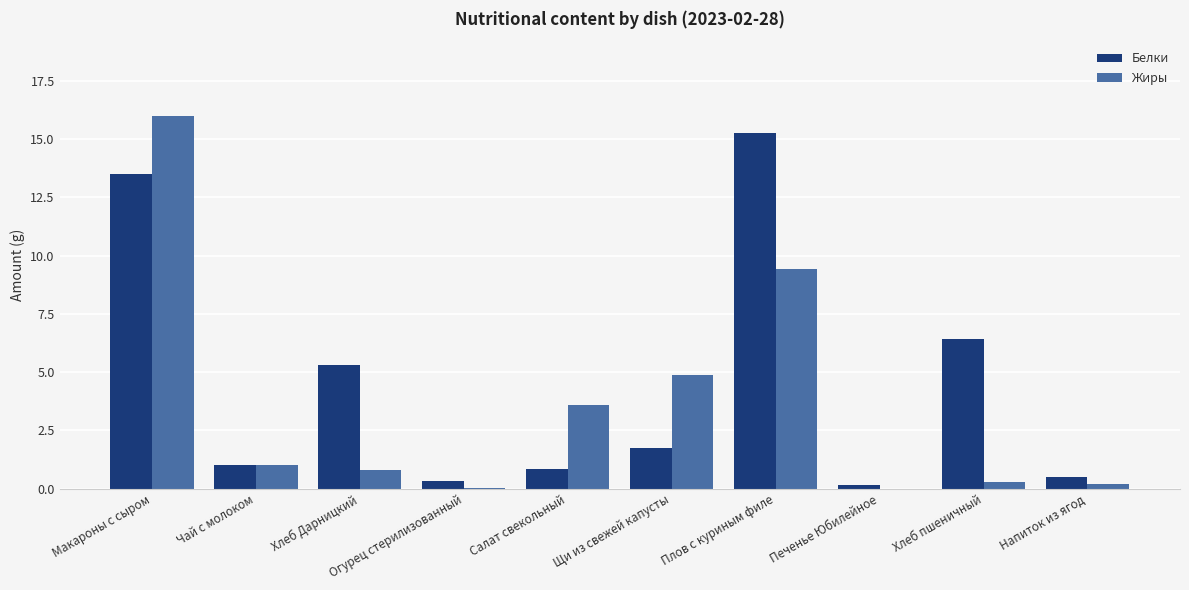

What is the maximum value shown in the chart?

16.0